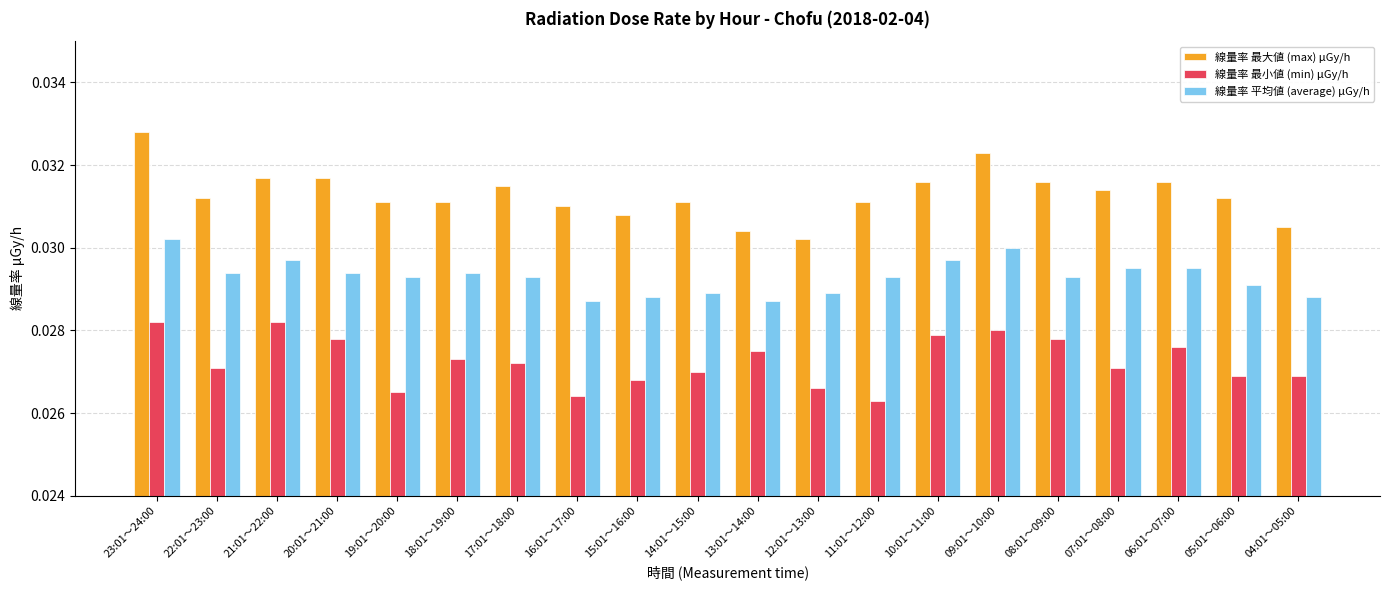

At how many categories does at least one series exceed 0?

20